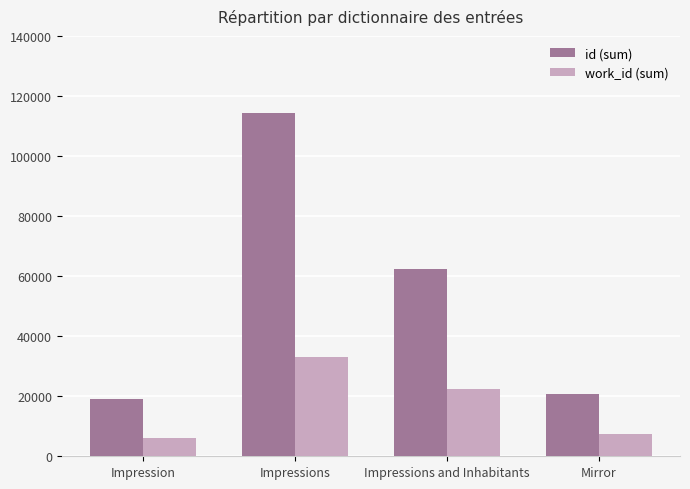

What is the difference between the highest and lowest values at Impressions?

81219